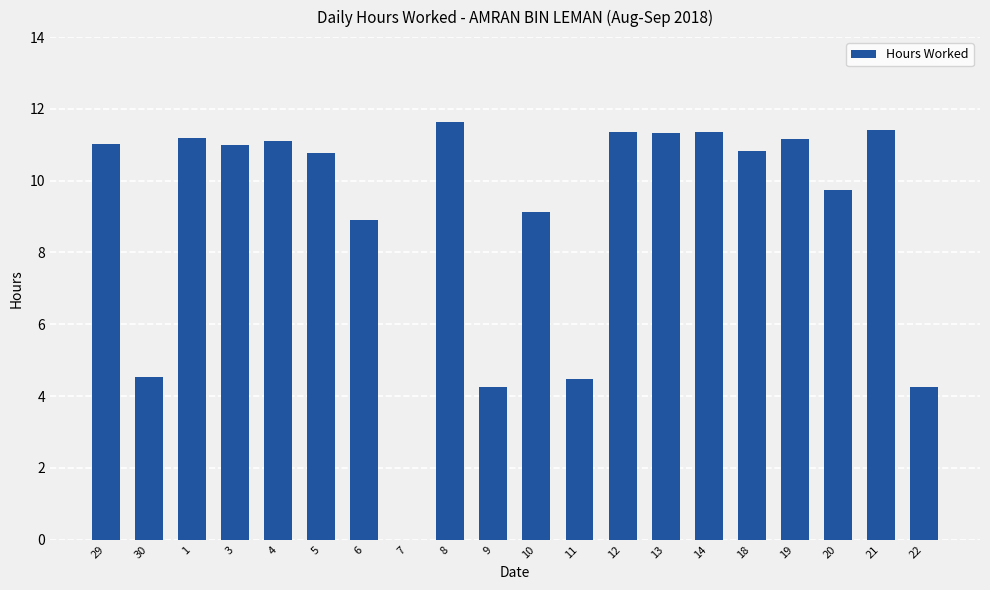

What is the sum of all values?

179.4